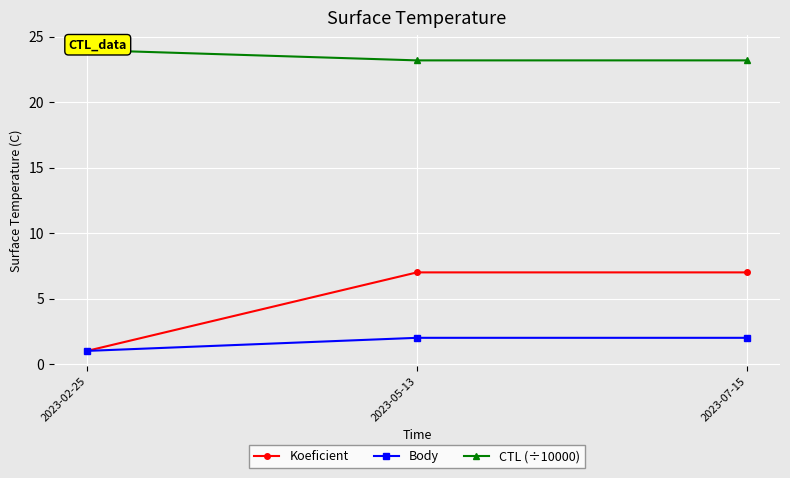

At how many categories does at least one series exceed 14?

3